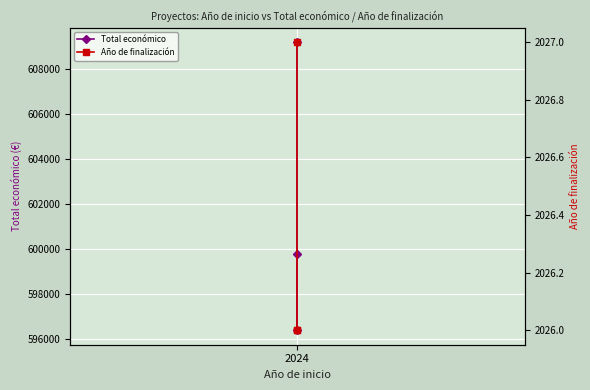

What is the sum of the Total económico values at 2 and 1?

1205590